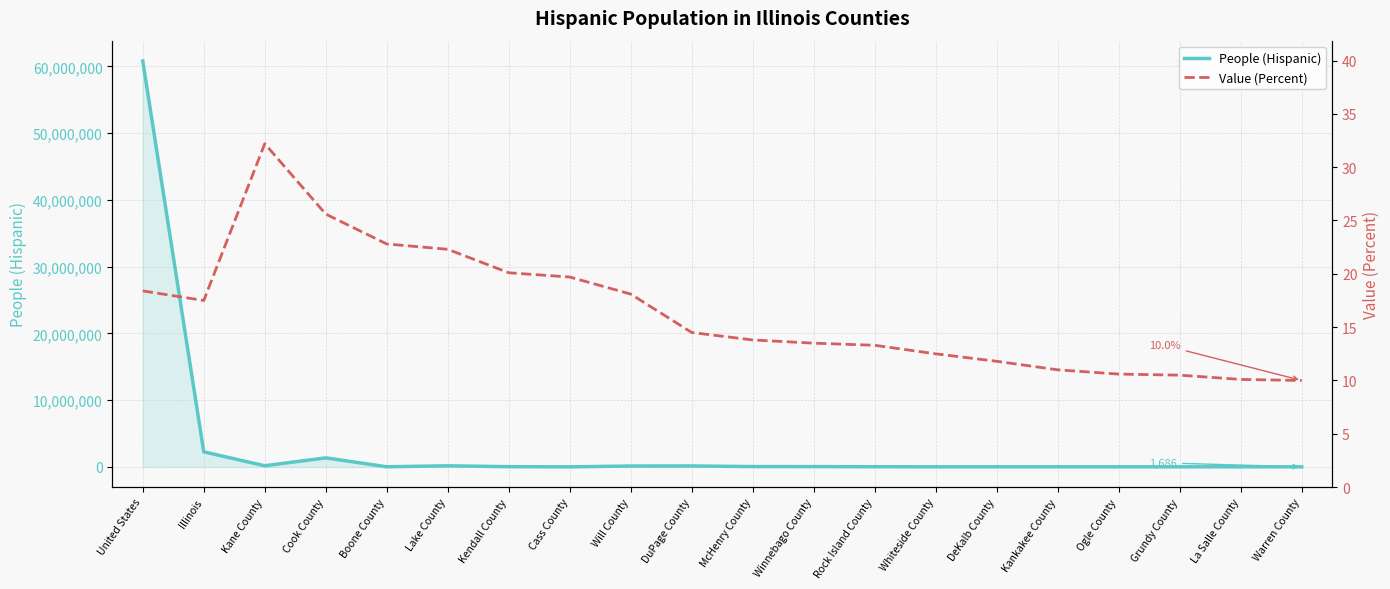

What is the label of the 14th point from the right?

Kendall County